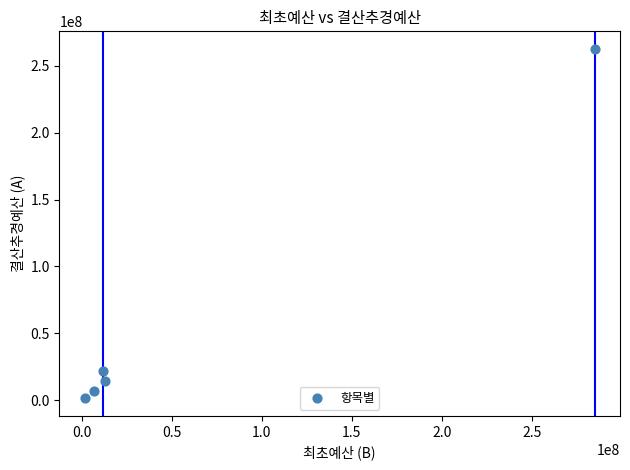

What Y value in the scatter plot is closest to 132004109?

21890900